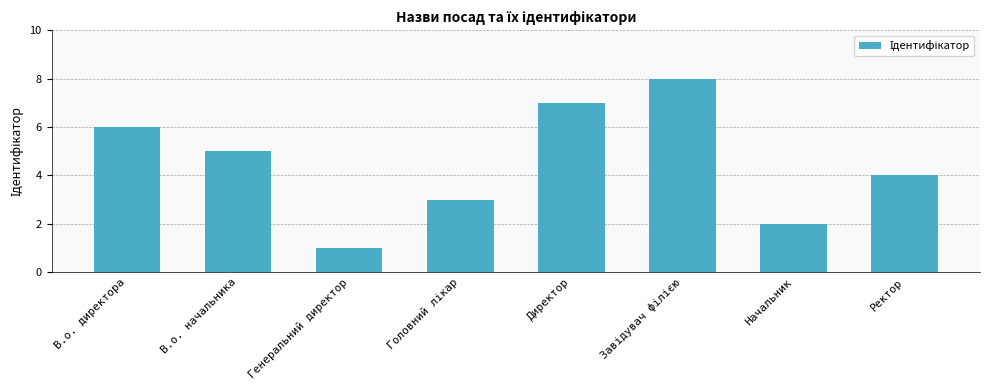

Reading left to right, extract all data points from this chart.

6	5	1	3	7	8	2	4